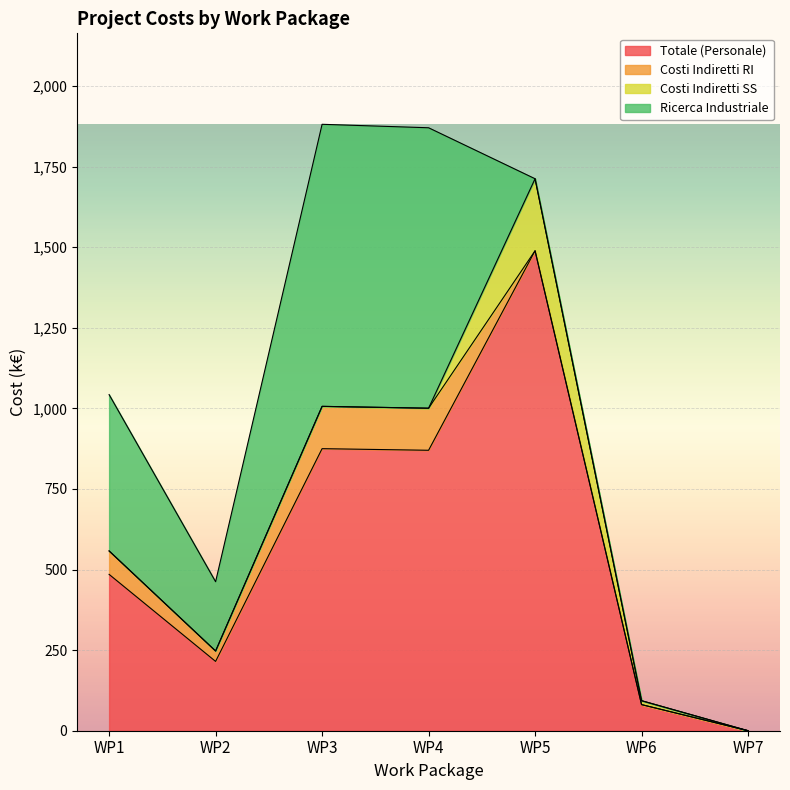

Which label corresponds to the largest value in the chart?

WP5